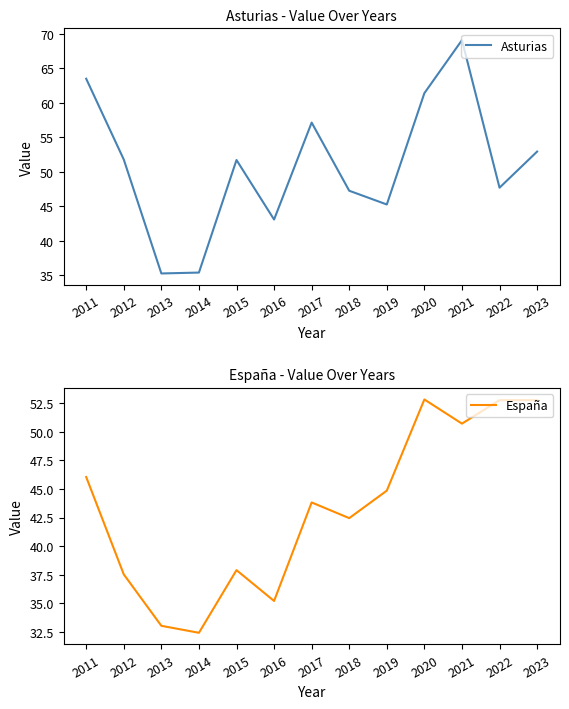

What is the approximate value of España at 2016?

35.2